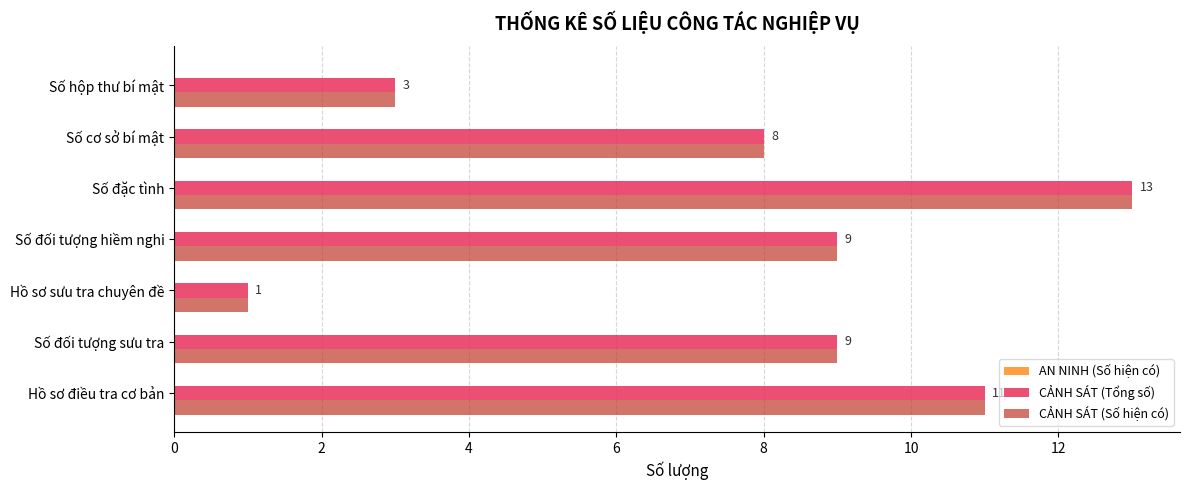

How many categories are shown in the chart?

7